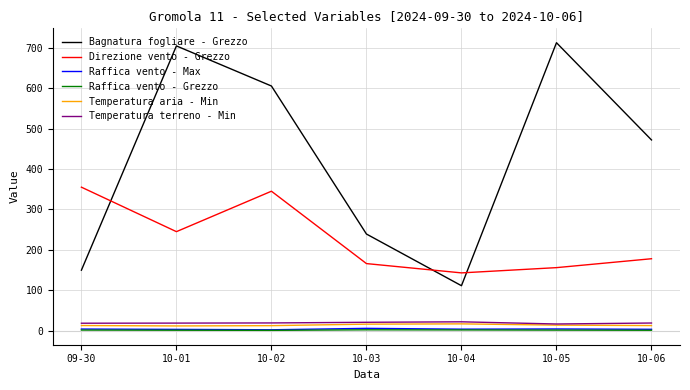

True or false: Direzione vento - Grezzo and Raffica vento - Max intersect in this chart.

False